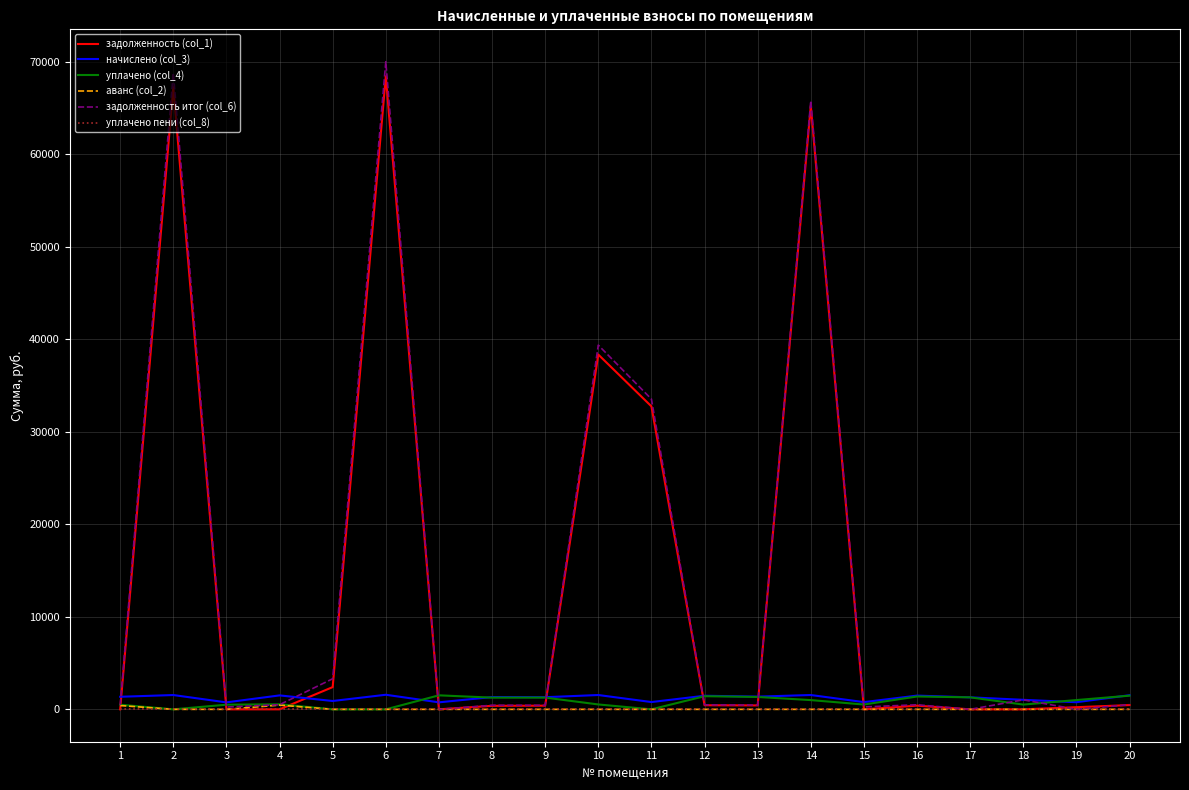

The value of задолженность итог (col_6) at 2 is 118514.9. True or false?

False